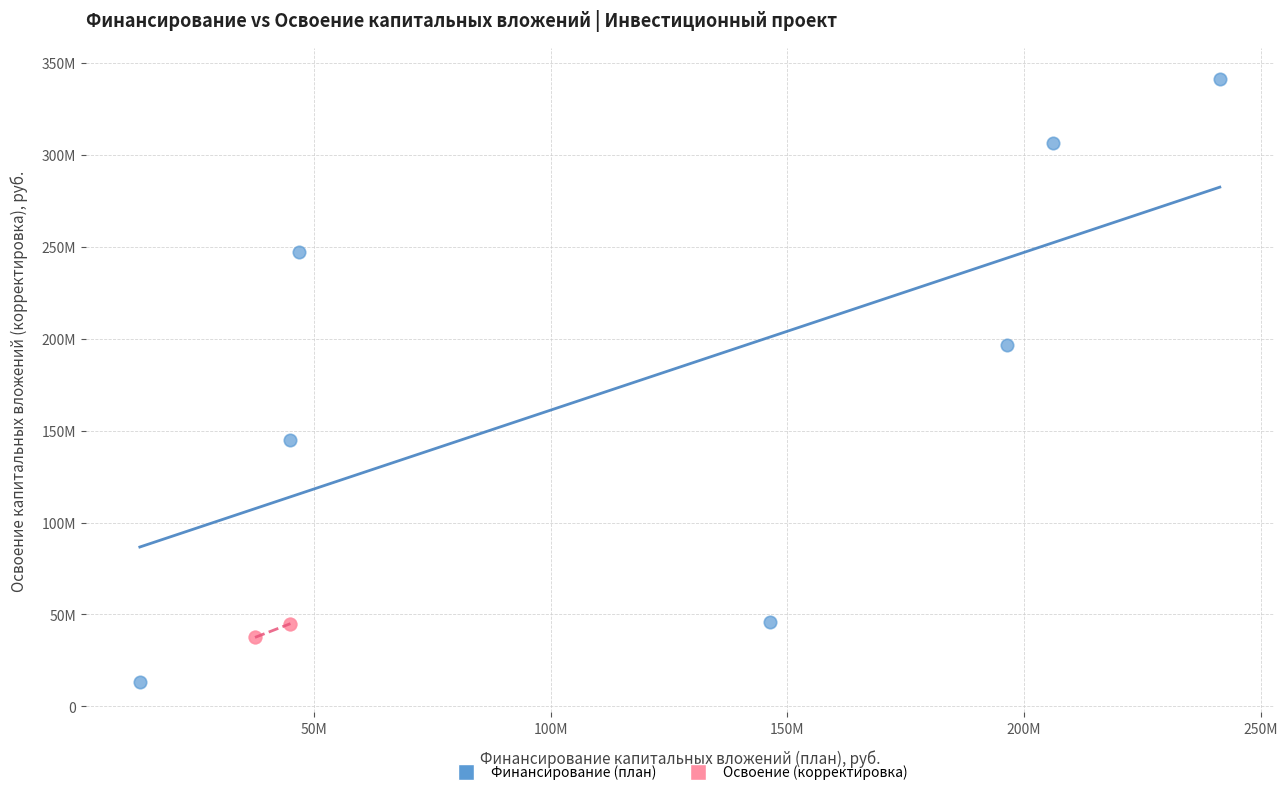

Which series has the largest Y range (max minus min)?

Финансирование (план)